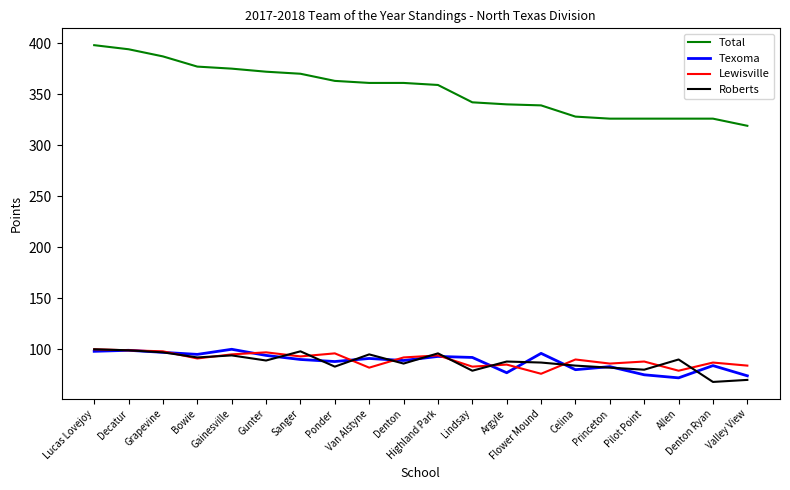

What value does the Texoma series have at Highland Park, to the nearest 5?

95